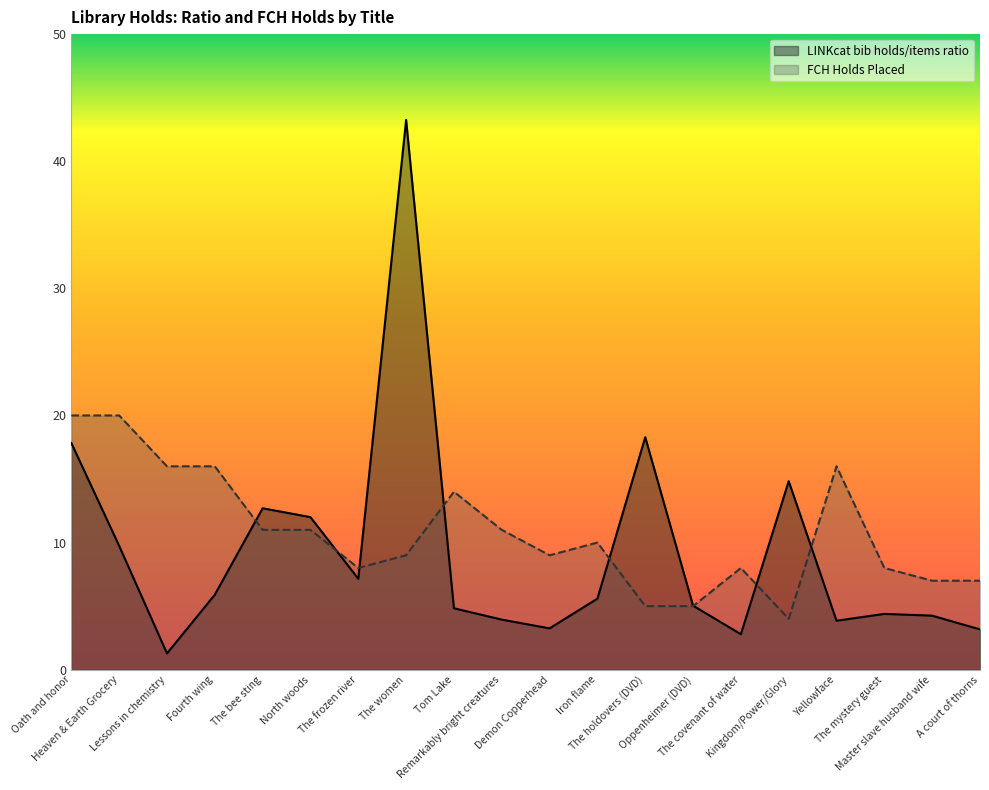

What is the label of the 5th point from the left?

The bee sting